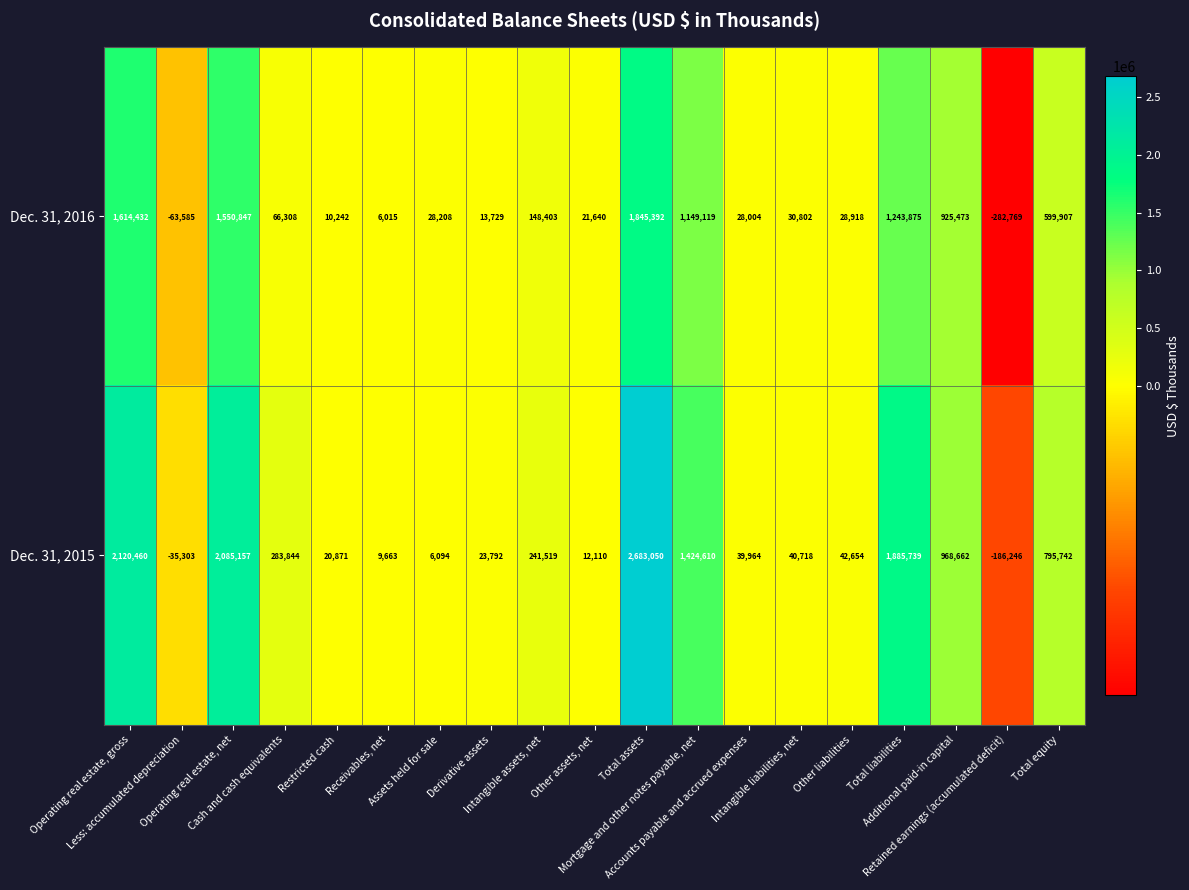

Which series has the largest total across all categories?

Dec. 31, 2015